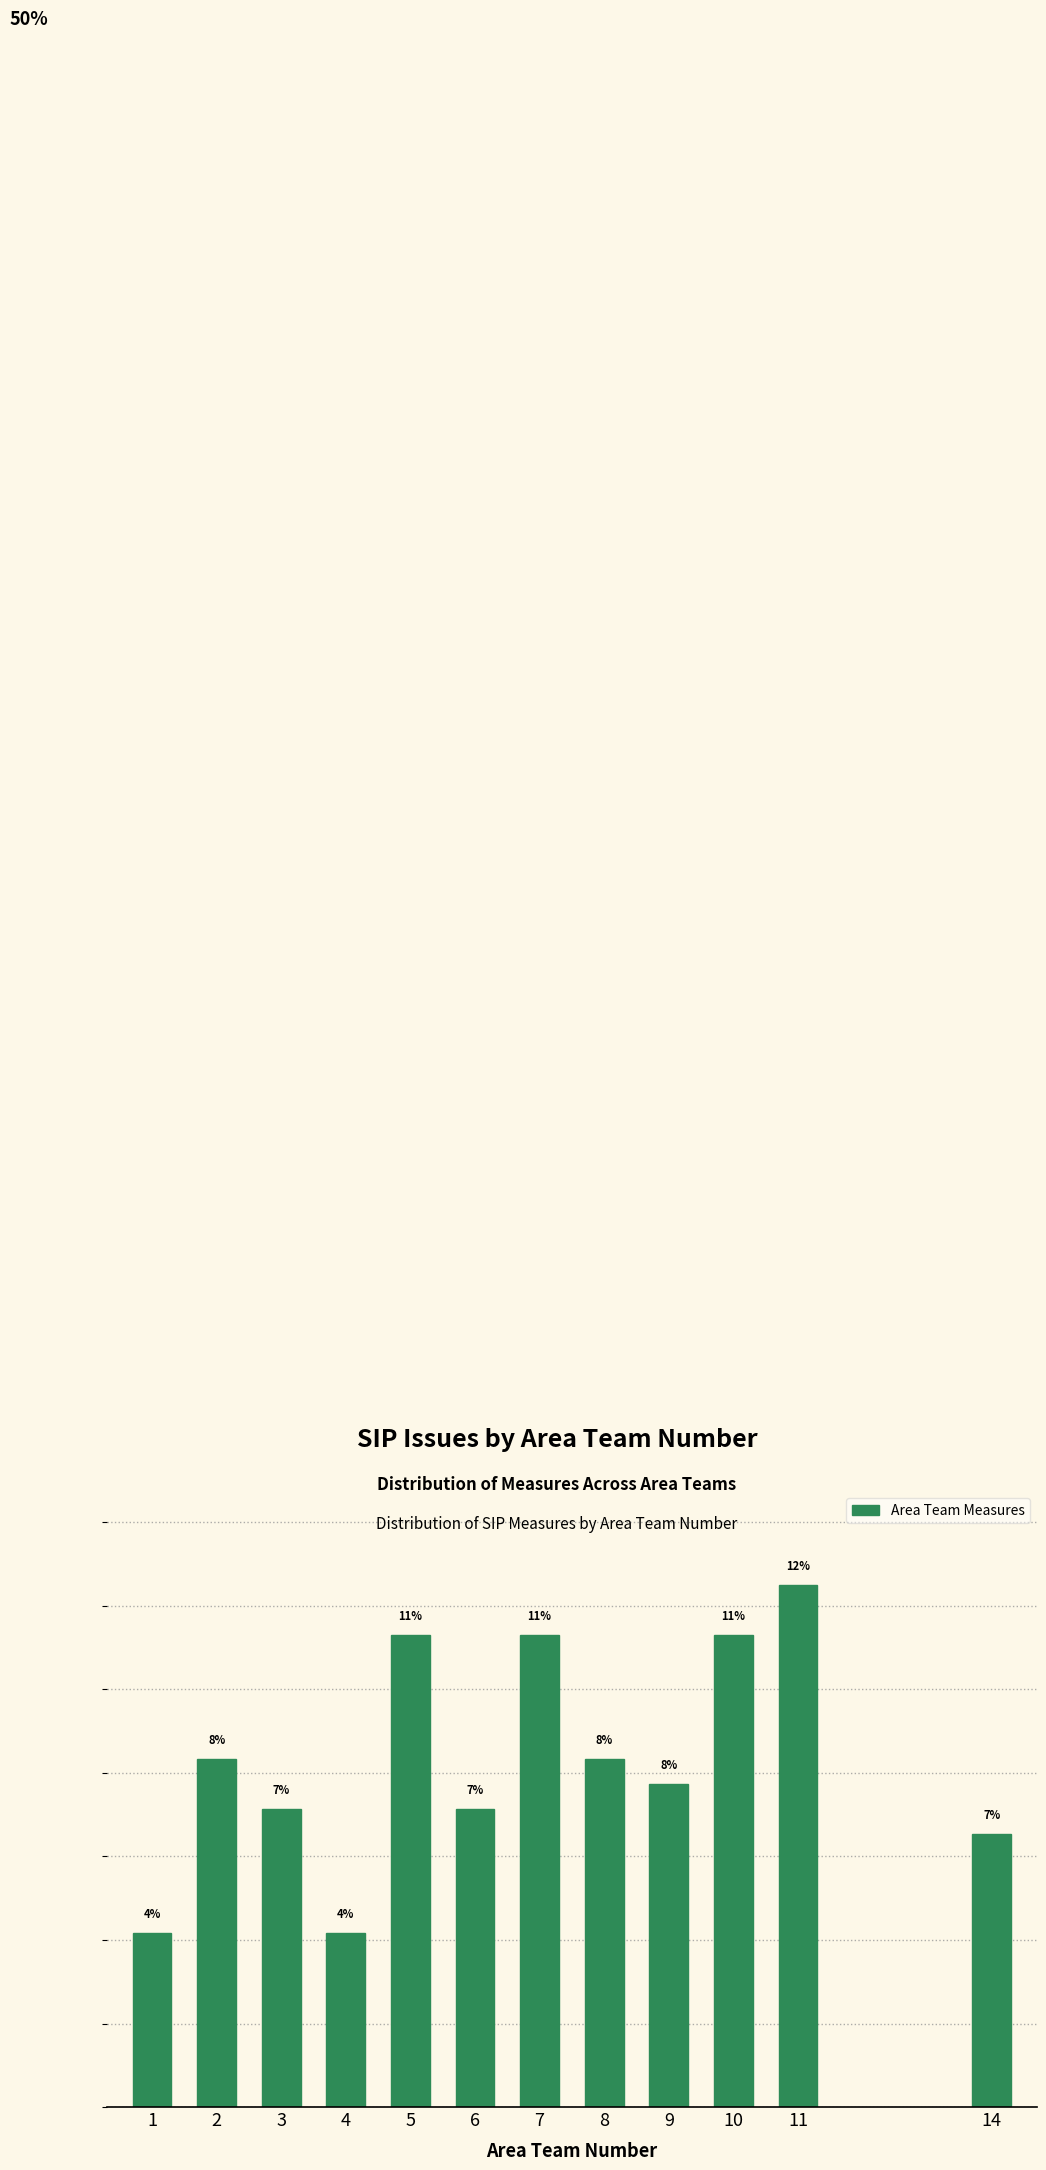

Does the chart contain any negative values?

No